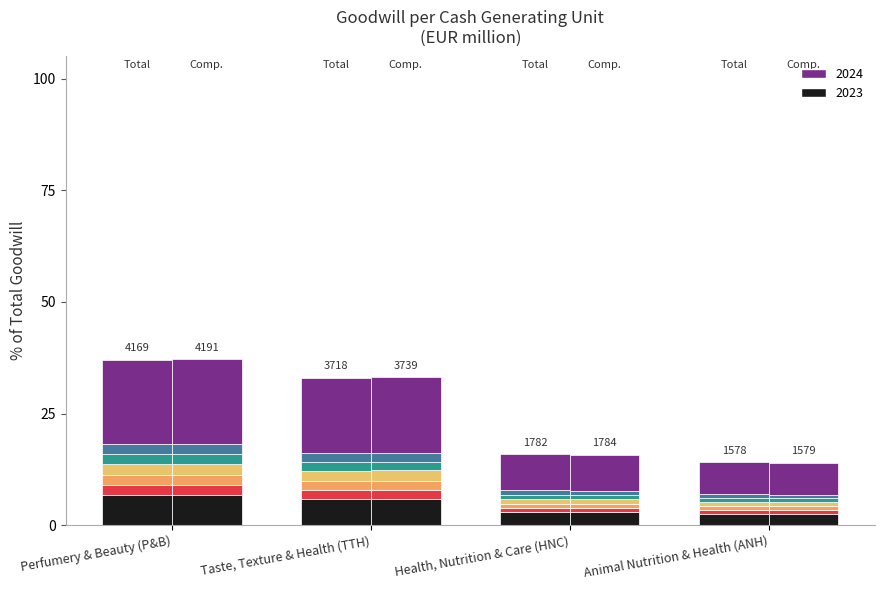

What are all the series names shown in the legend?

2024, 2023